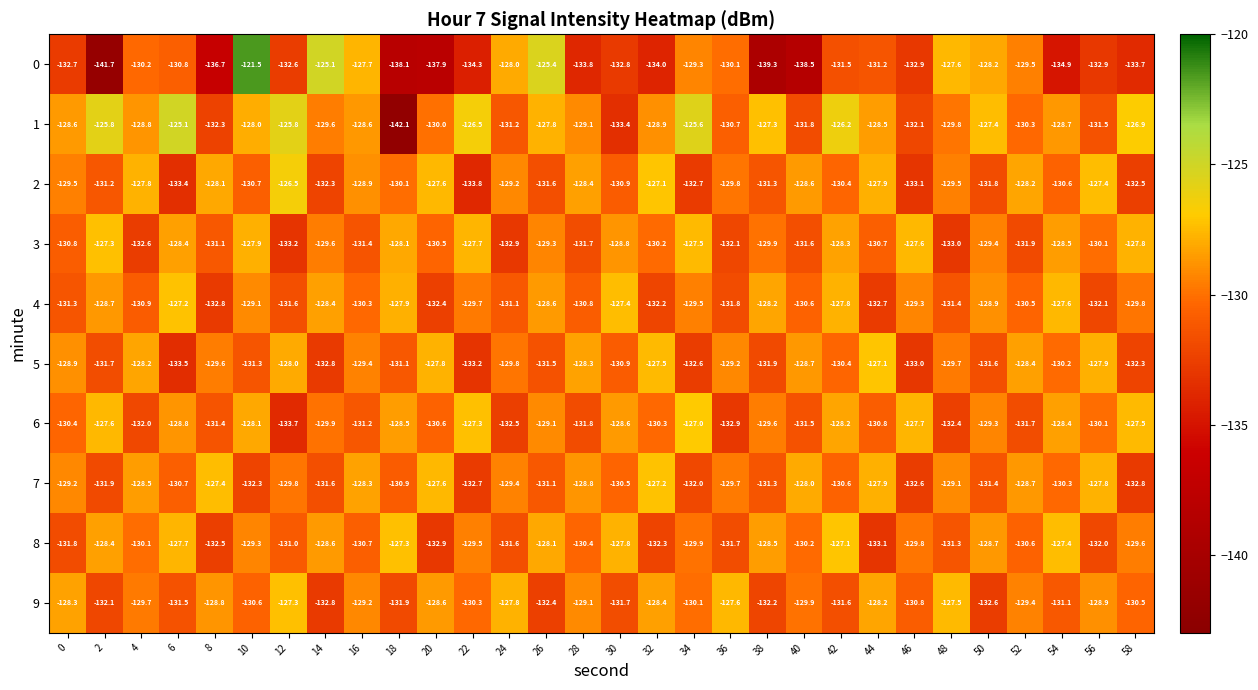

How many series are shown in this chart?

10